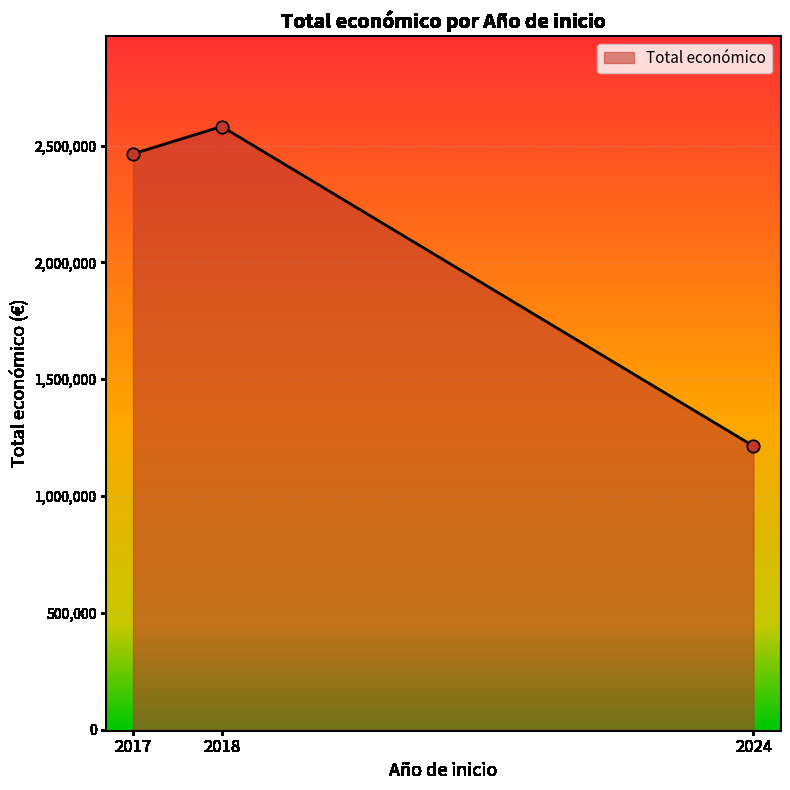

Which has a higher value, 2024 or 2017?

2017